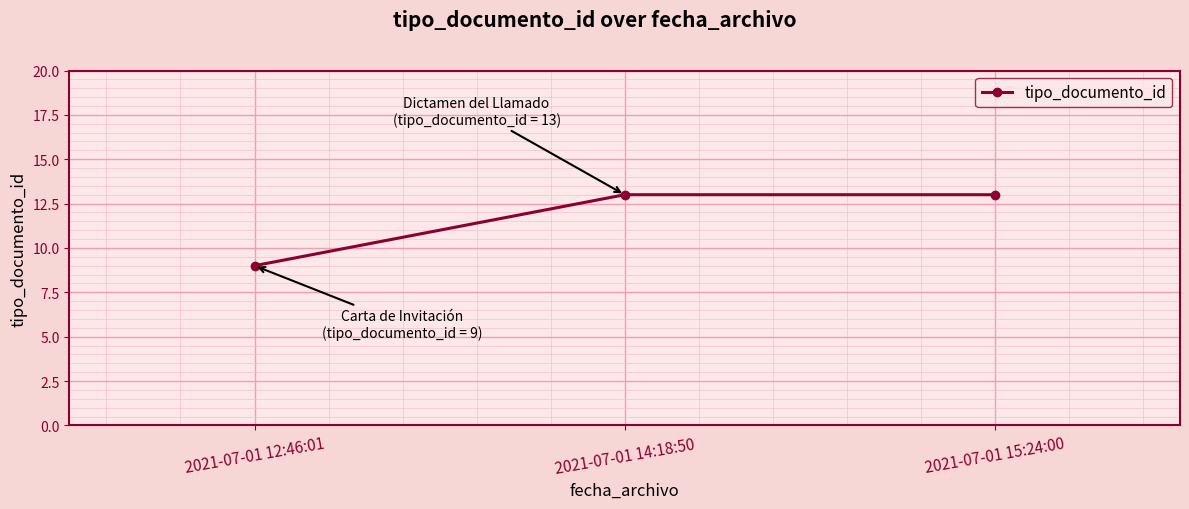

How many lines are shown in the chart?

1